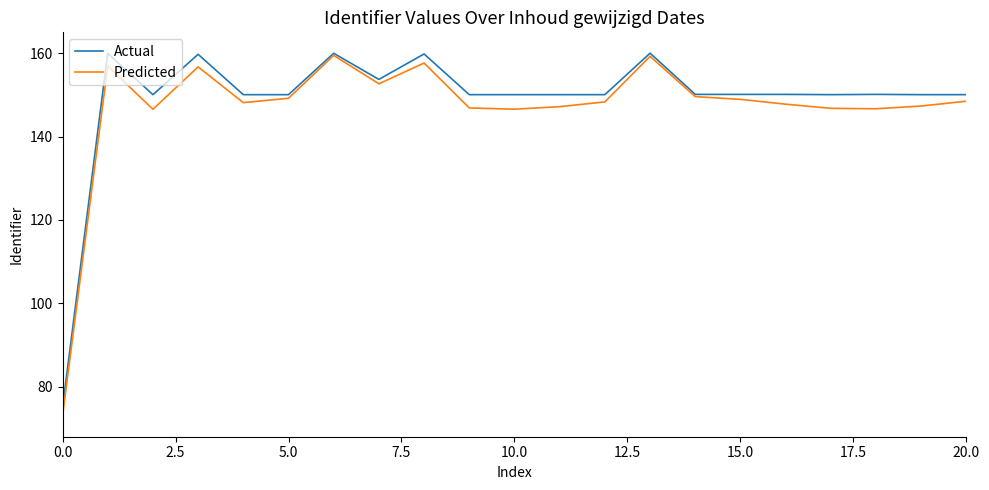

Which series has the largest range (max minus min)?

Predicted